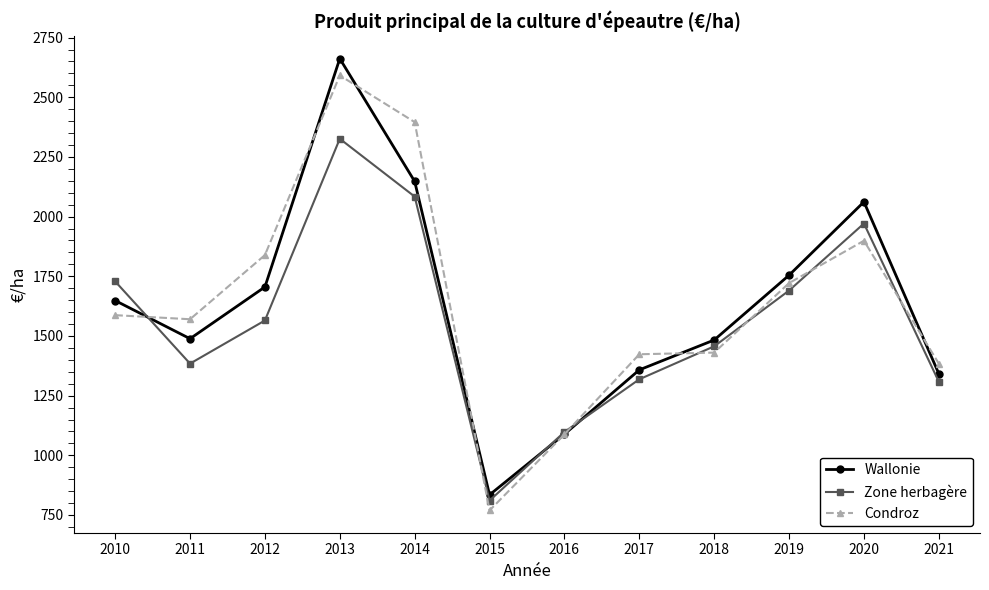

What is the average value of the Wallonie series?

1631.1